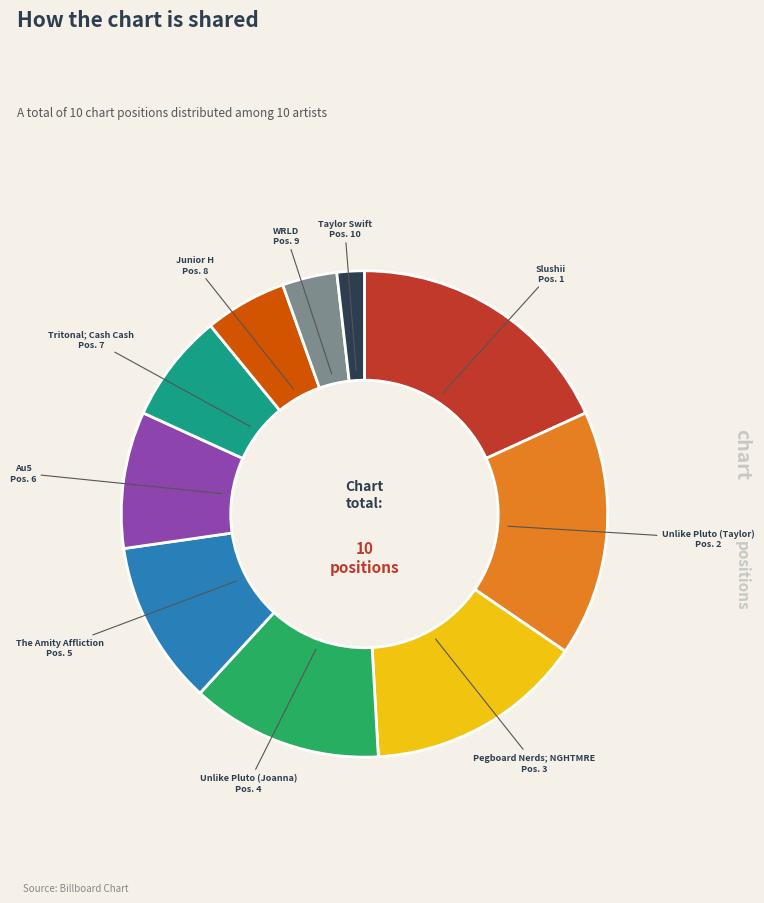

What is the smallest slice in the pie chart?

Taylor Swift